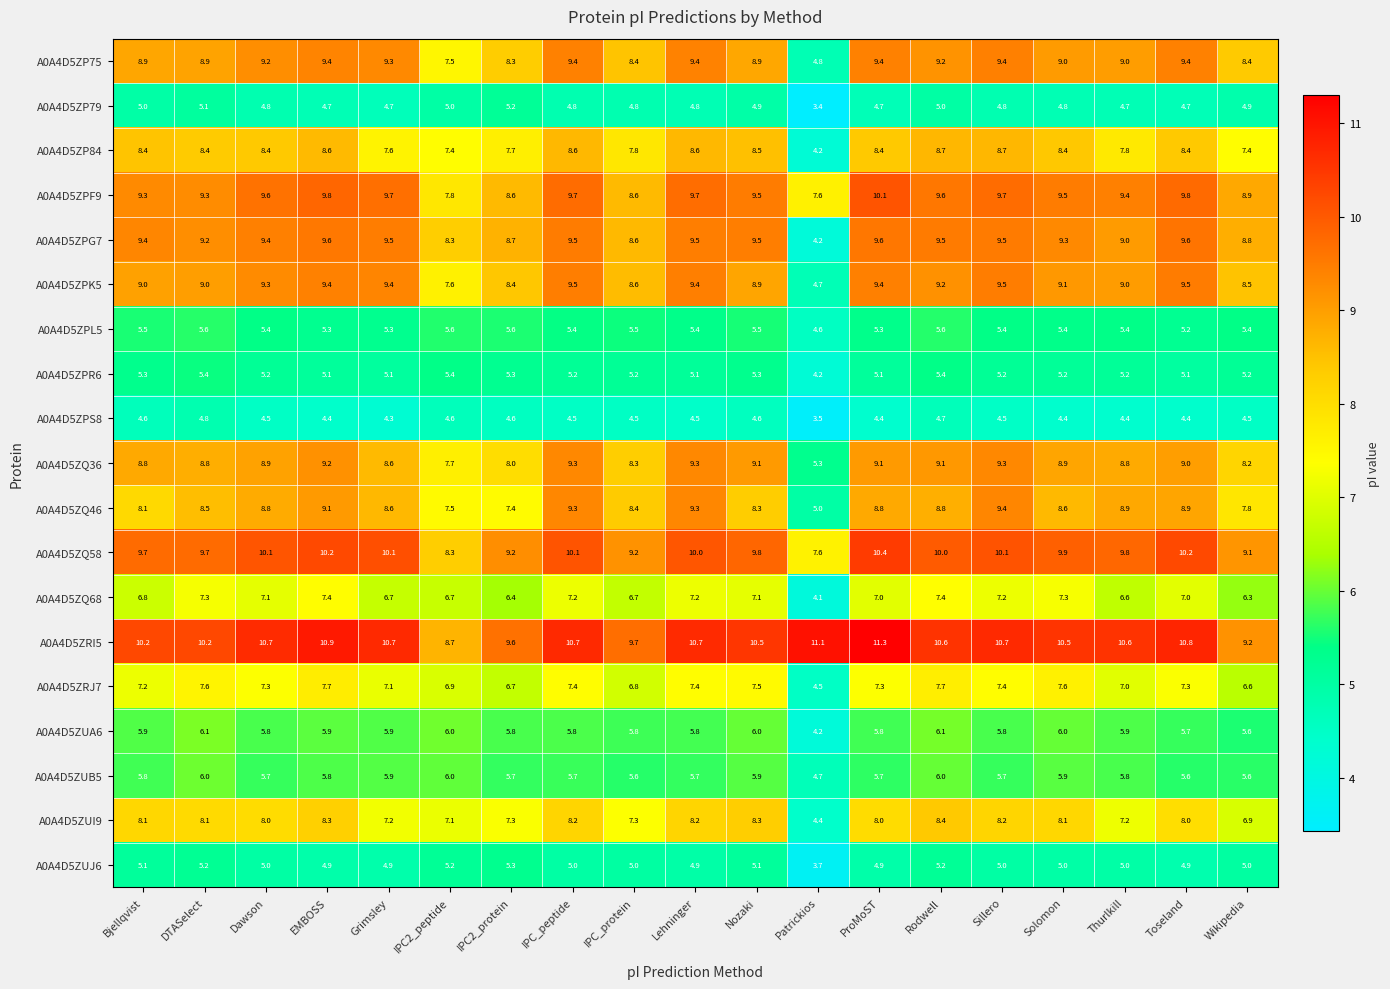

What is the total value across all series at IPC2_peptide?

129.3